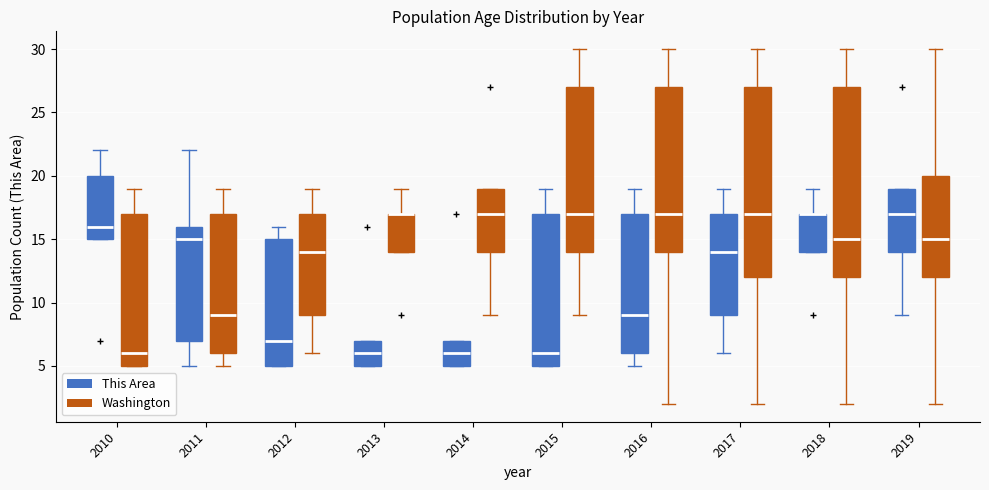

Reading left to right, transcribe this box plot: for each box, give where its median line is, the range the box spans, and where its two whiskers end, as read against the y-axis. The values are not printed on the chart, so give them approximately, as read against the axis.

2010 (This Area): median 16, box 15 to 20, whiskers 15 to 22
2010 (Washington): median 6, box 5 to 17, whiskers 5 to 19
2011 (This Area): median 15, box 7 to 16, whiskers 5 to 22
2011 (Washington): median 9, box 6 to 17, whiskers 5 to 19
2012 (This Area): median 7, box 5 to 15, whiskers 5 to 16
2012 (Washington): median 14, box 9 to 17, whiskers 6 to 19
2013 (This Area): median 6, box 5 to 7, whiskers 5 to 7
2013 (Washington): median 17 (drawn on the box's upper edge), box 14 to 17, whiskers 14 to 19
2014 (This Area): median 6, box 5 to 7, whiskers 5 to 7
2014 (Washington): median 17, box 14 to 19, whiskers 9 to 19
2015 (This Area): median 6, box 5 to 17, whiskers 5 to 19
2015 (Washington): median 17, box 14 to 27, whiskers 9 to 30
2016 (This Area): median 9, box 6 to 17, whiskers 5 to 19
2016 (Washington): median 17, box 14 to 27, whiskers 2 to 30
2017 (This Area): median 14, box 9 to 17, whiskers 6 to 19
2017 (Washington): median 17, box 12 to 27, whiskers 2 to 30
2018 (This Area): median 17 (drawn on the box's upper edge), box 14 to 17, whiskers 14 to 19
2018 (Washington): median 15, box 12 to 27, whiskers 2 to 30
2019 (This Area): median 17, box 14 to 19, whiskers 9 to 19
2019 (Washington): median 15, box 12 to 20, whiskers 2 to 30